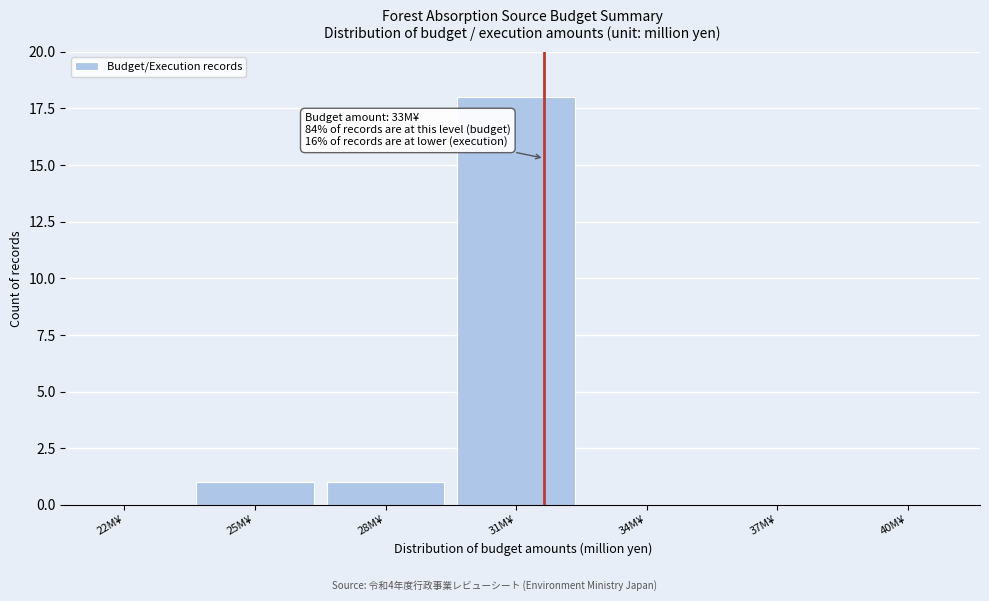

Reading left to right, transcribe all the data shown in this chart.

22M¥=0	25M¥=1	28M¥=1	31M¥=18	34M¥=0	37M¥=0	40M¥=0